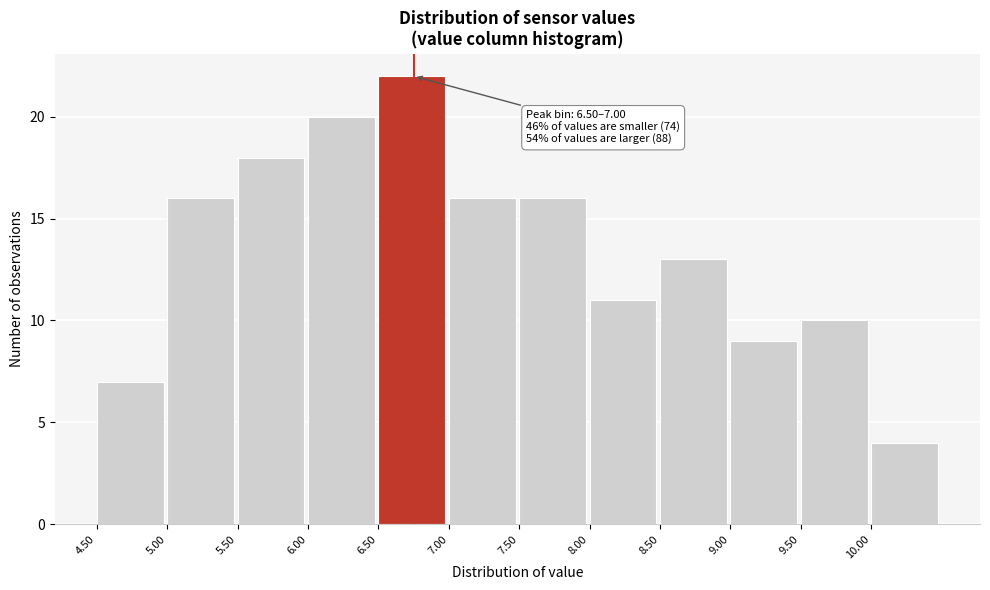

Which range on the x-axis has the tallest bar?

6.5 to 7.0